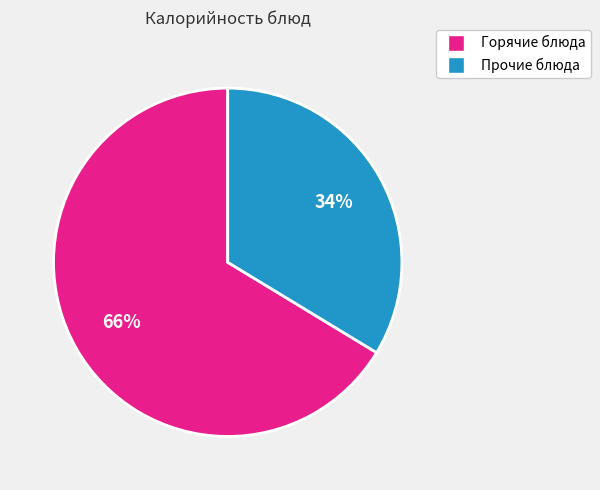

To the nearest percent, what is the average slice percentage?

50%